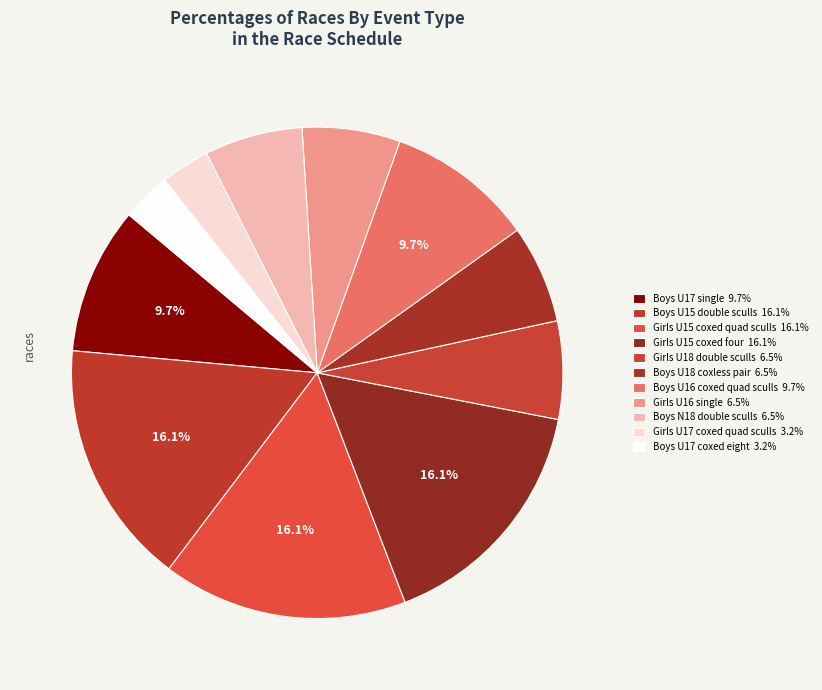

How many segments does this pie chart have?

11